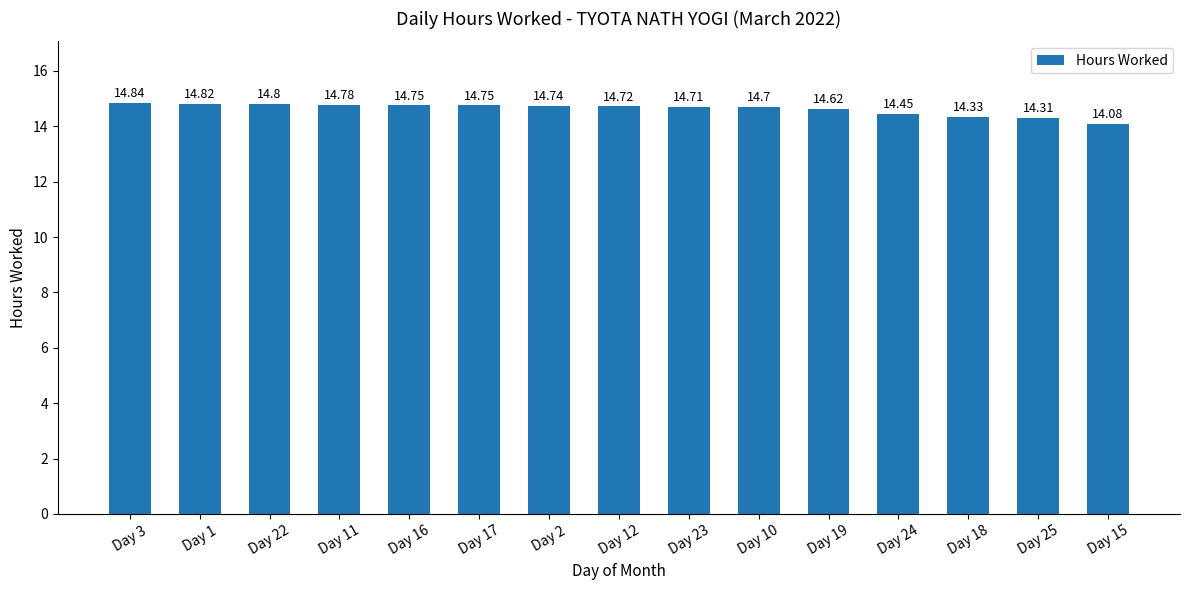

Are the bars horizontal?

No